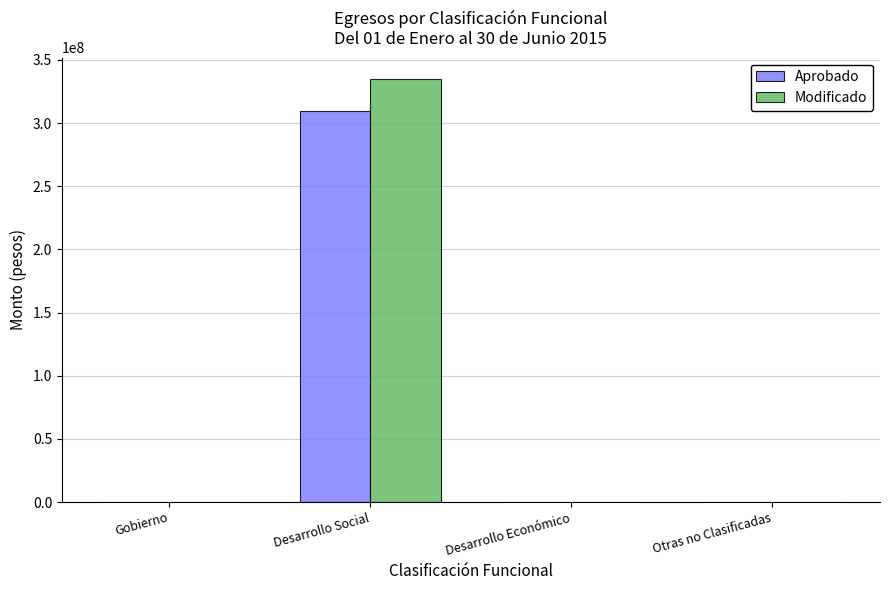

How many series are shown in this chart?

2